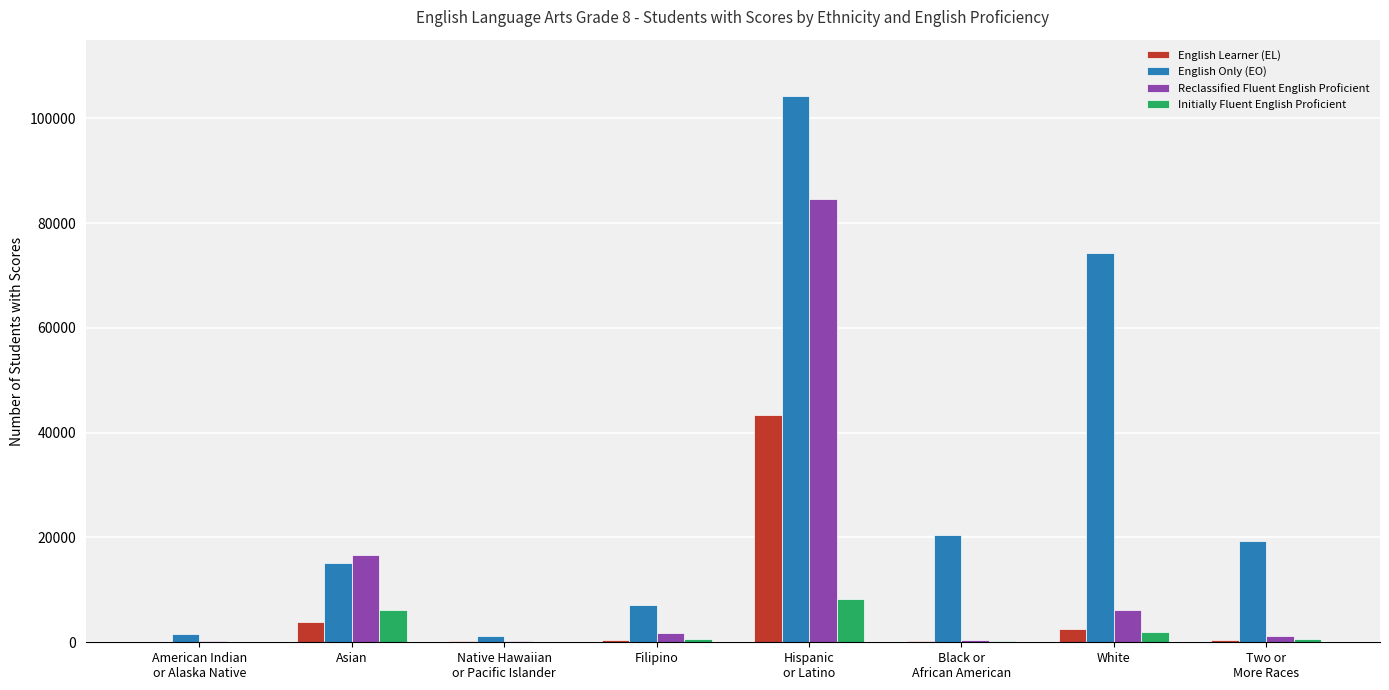

What are all the series names shown in the legend?

English Learner (EL), English Only (EO), Reclassified Fluent English Proficient, Initially Fluent English Proficient